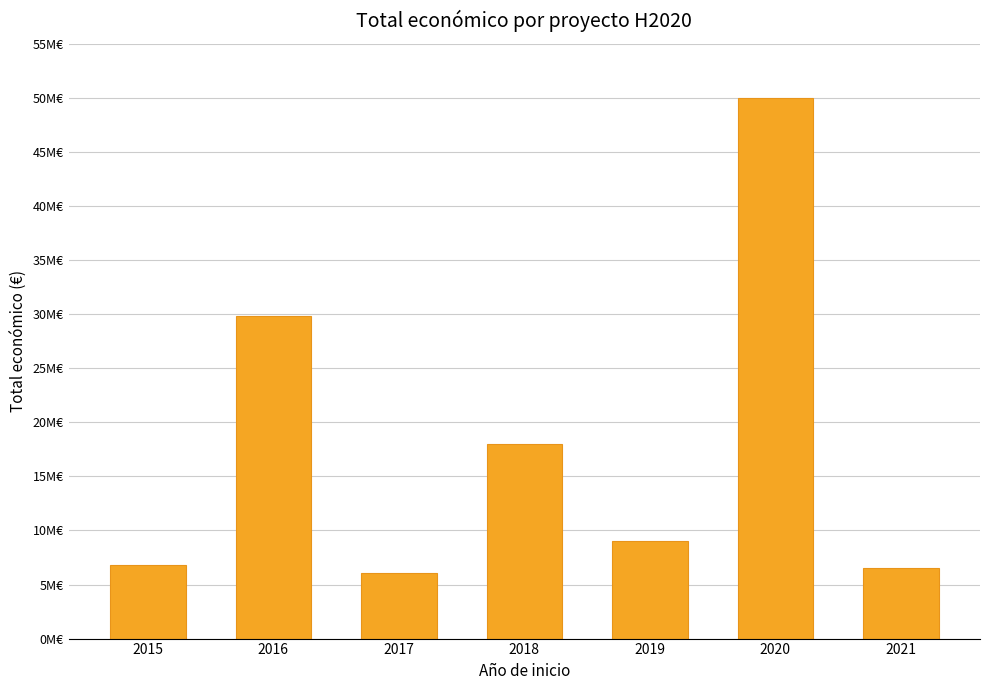

What is the difference between the maximum and minimum values?

43960407